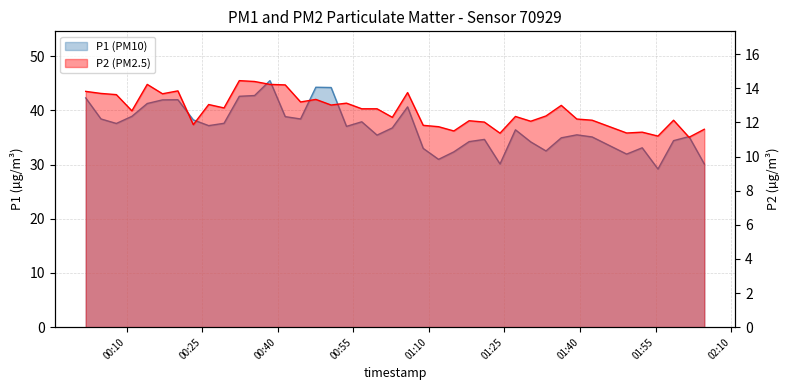

The value of P1 (PM10) at 38 is 53.0. True or false?

False